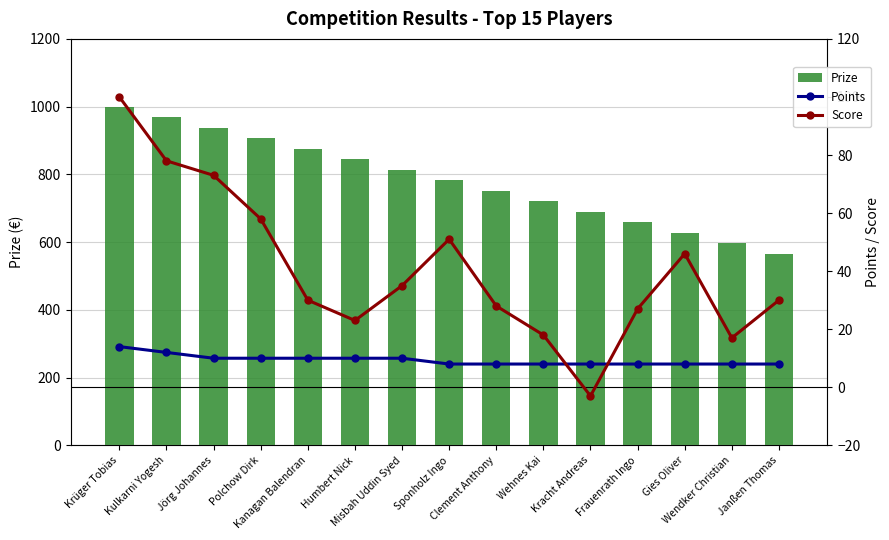

Which has a higher value, Krüger Tobias or Humbert Nick?

Krüger Tobias